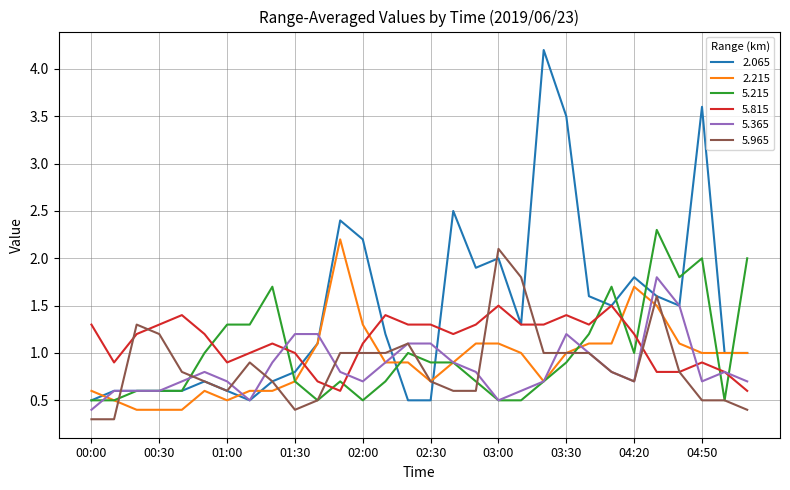

What is the lowest value of the 5.215 series?

0.5